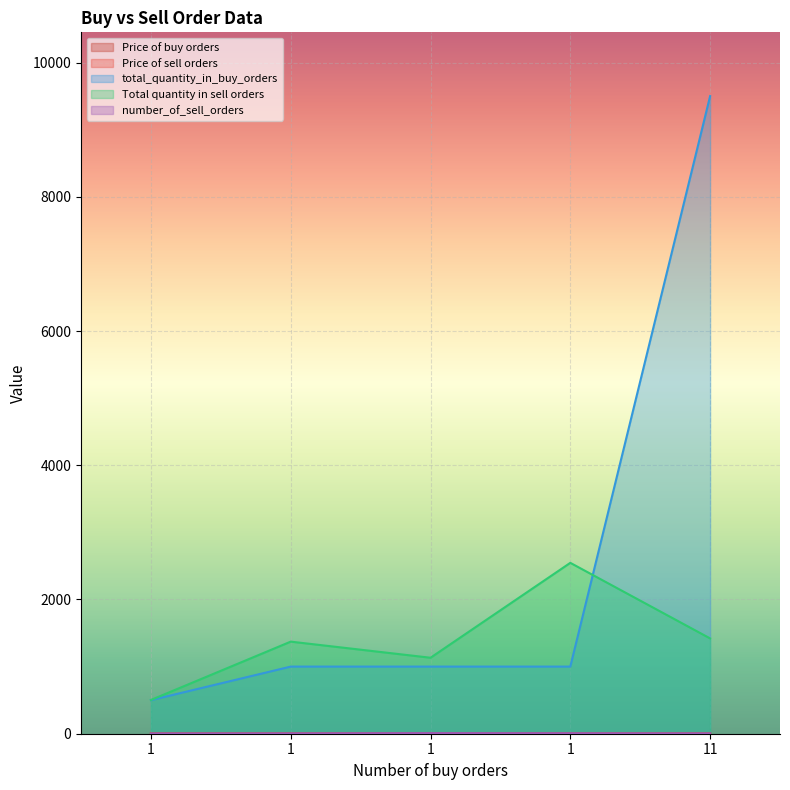

What is the value of the total_quantity_in_buy_orders point at the 5th from the left?

9500.0